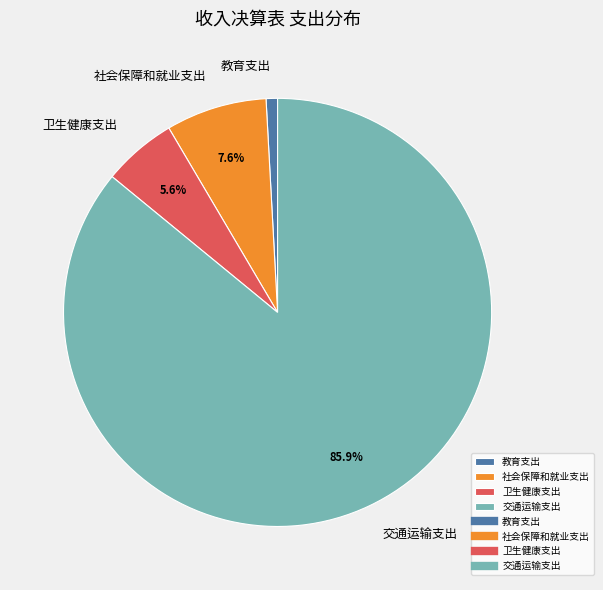

The 社会保障和就业支出 slice represents 1% of the pie. True or false?

False